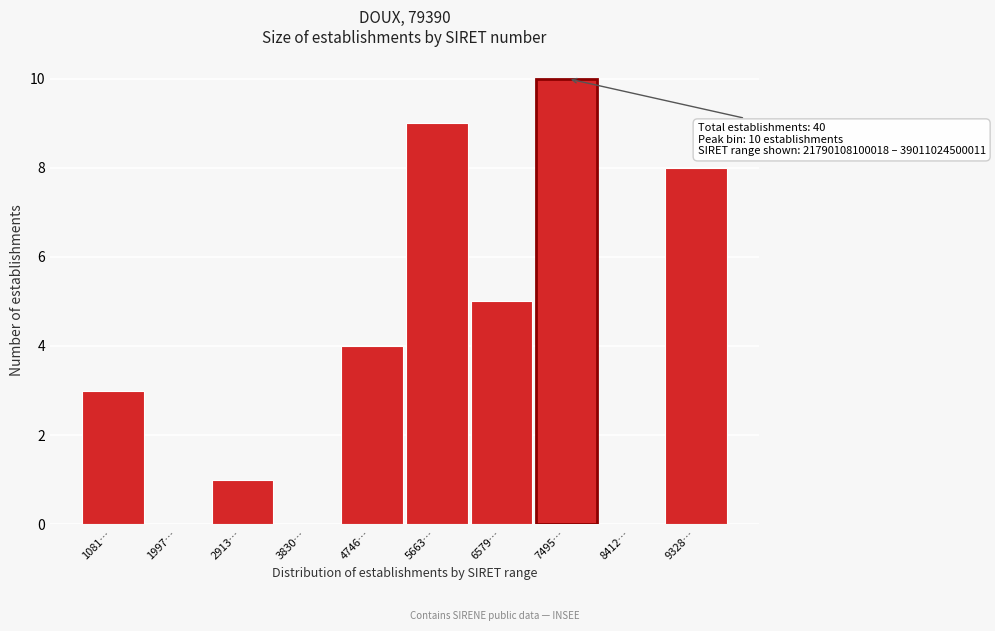

Reading left to right, what are all the values shown in this chart?

1081…=3	1997…=0	2913…=1	3830…=0	4746…=4	5663…=9	6579…=5	7495…=10	8412…=0	9328…=8